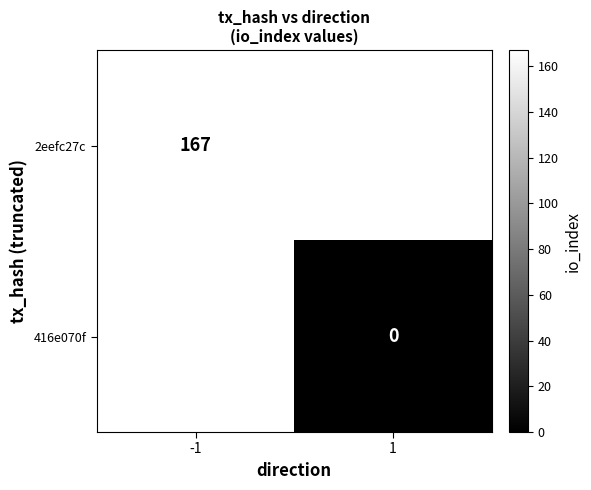

At which category does the chart reach its peak across all series?

-1